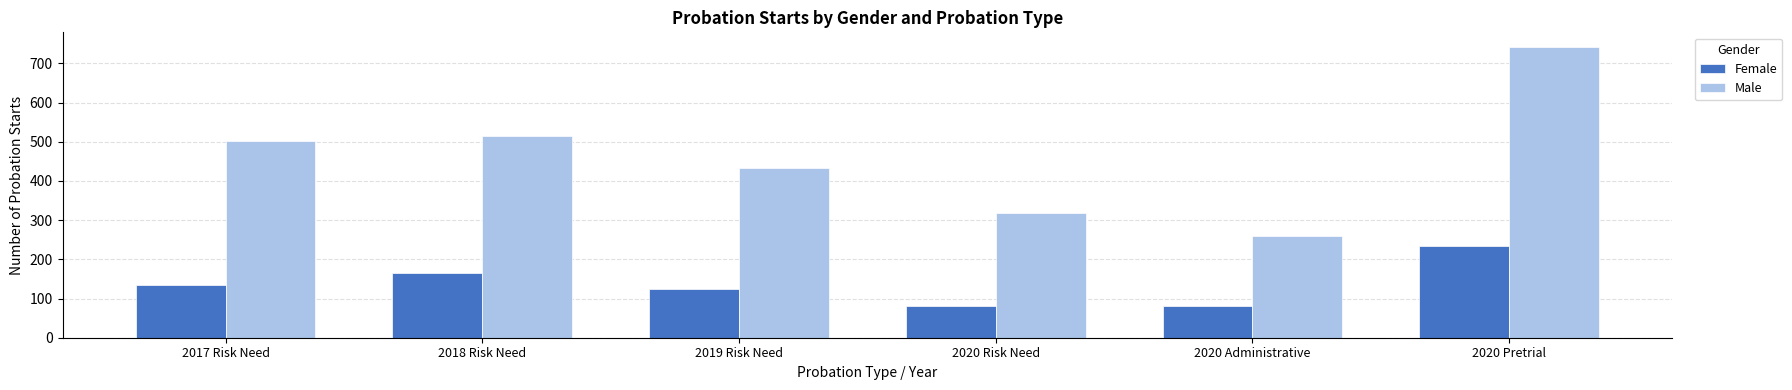

Which series has the largest total across all categories?

Male